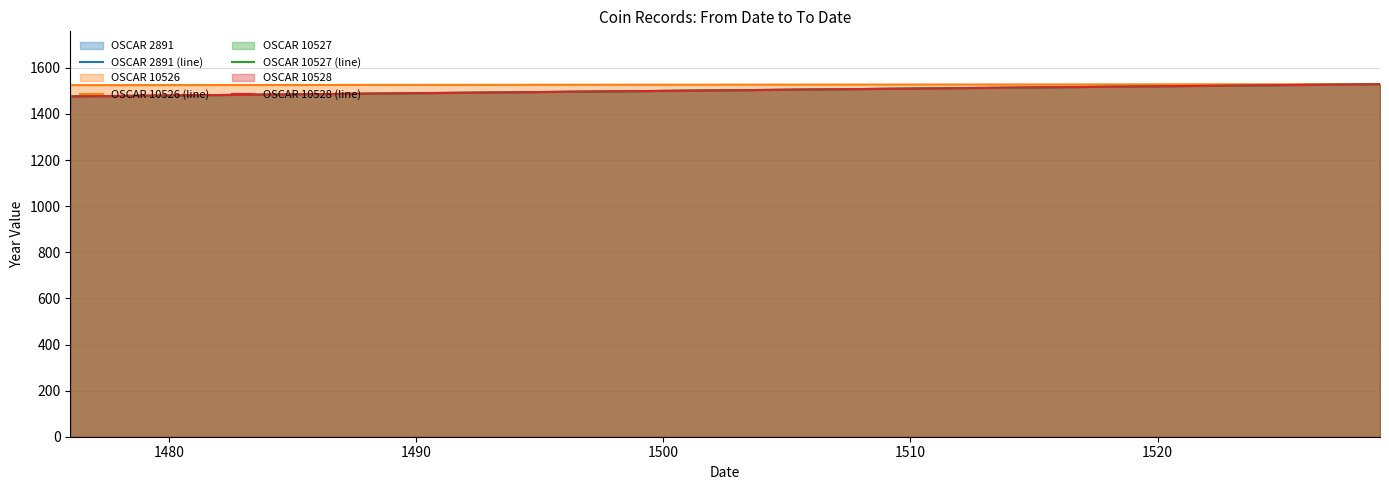

Which series changed the most between 1470 and 1480?

OSCAR 2891 (line)